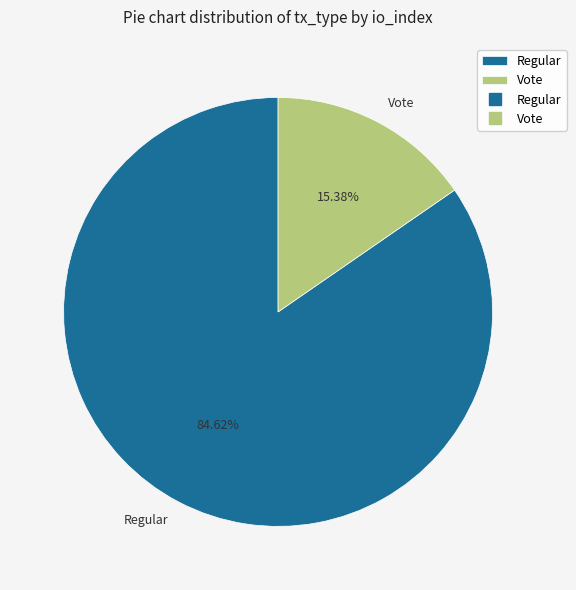

Does Vote account for over 50% of the chart?

No